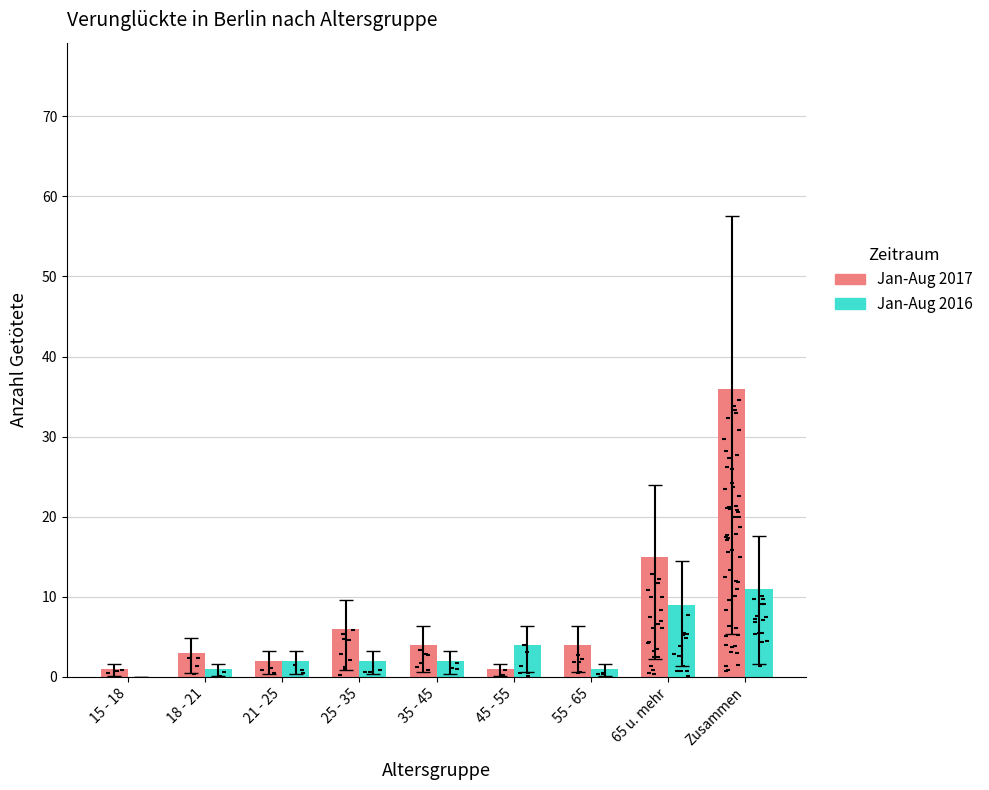

Which series has the largest Y range (max minus min)?

Jan-Aug 2017